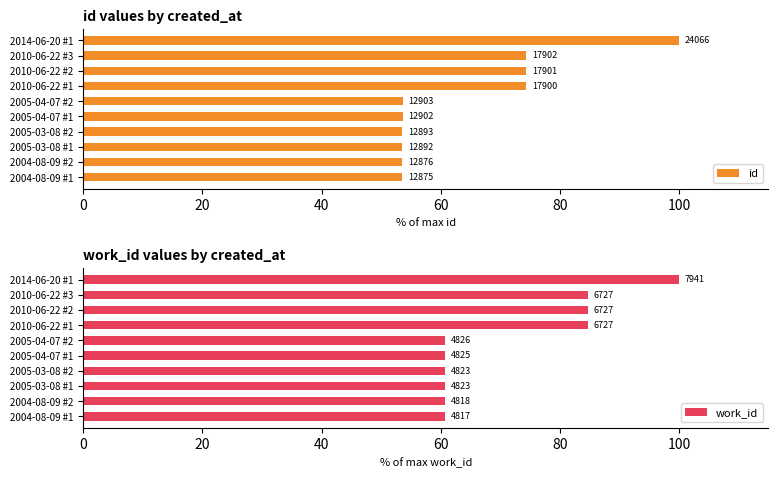

What are all the series names shown in the legend?

id, work_id